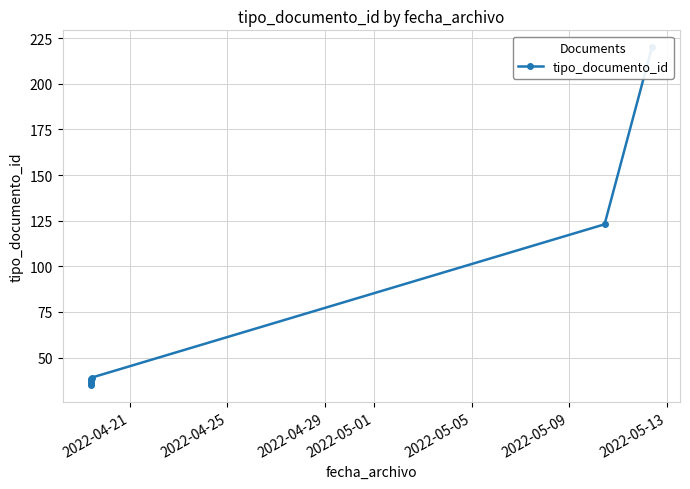

How many series are shown in this chart?

1